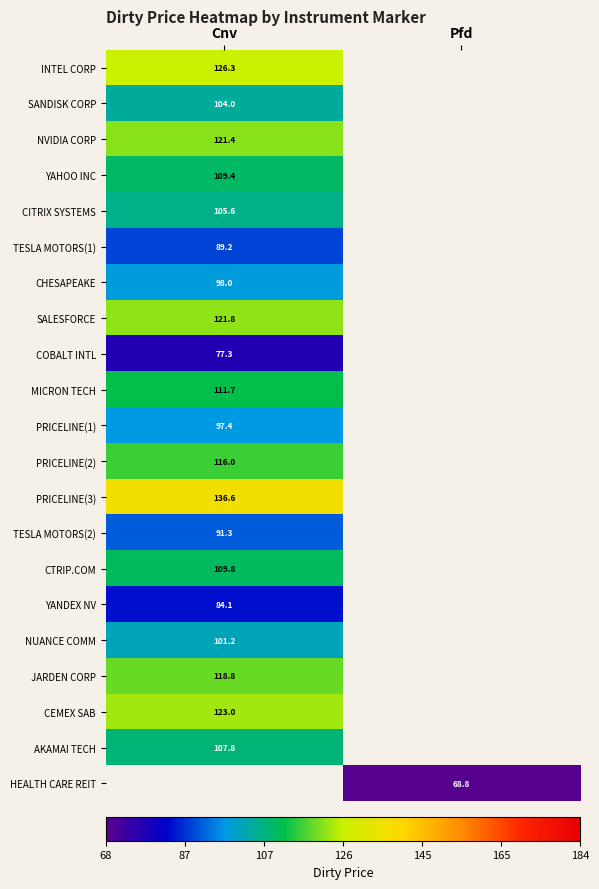

Is the value of NVIDIA CORP at Cnv greater than the value of JARDEN CORP at Cnv?

Yes